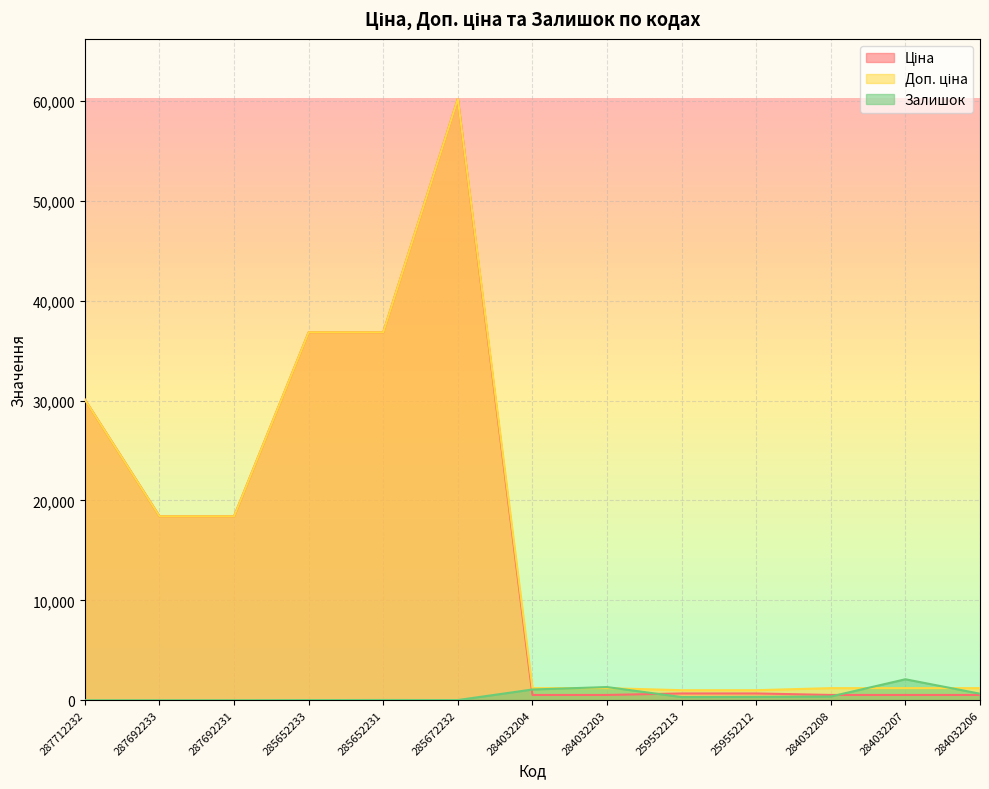

What are all the series names shown in the legend?

Ціна, Доп. ціна, Залишок